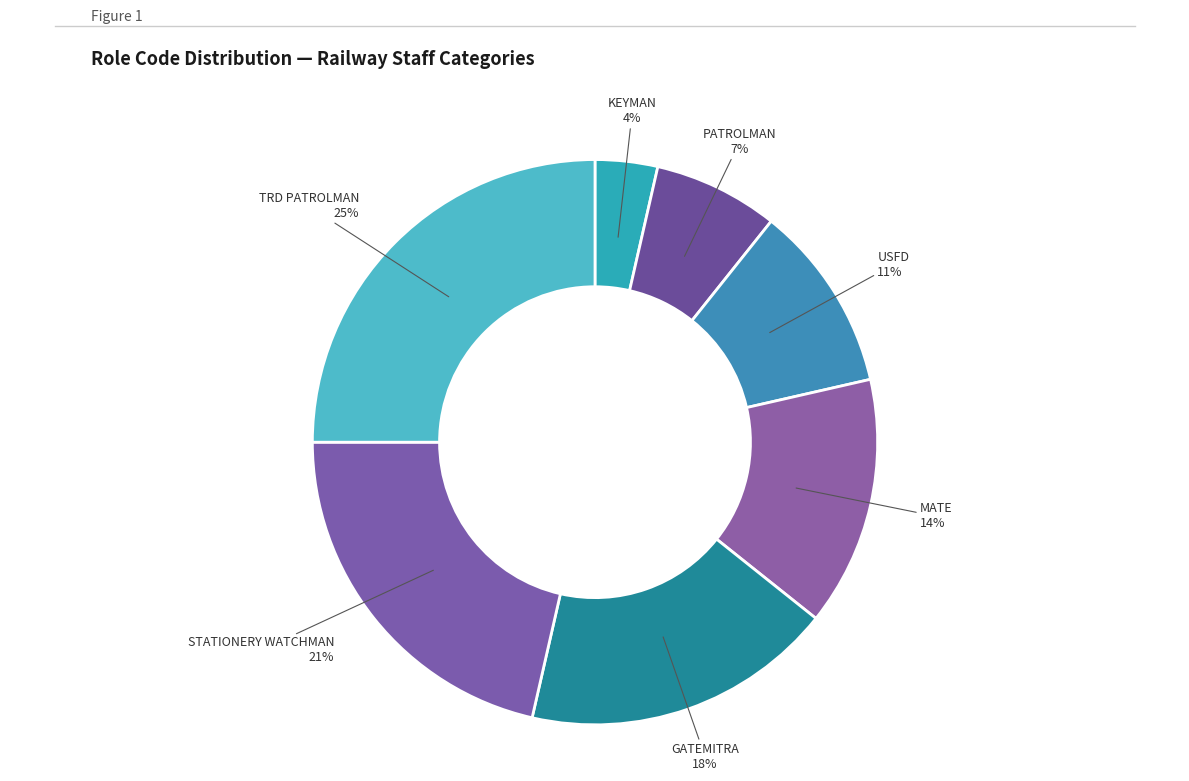

How many segments does this pie chart have?

7